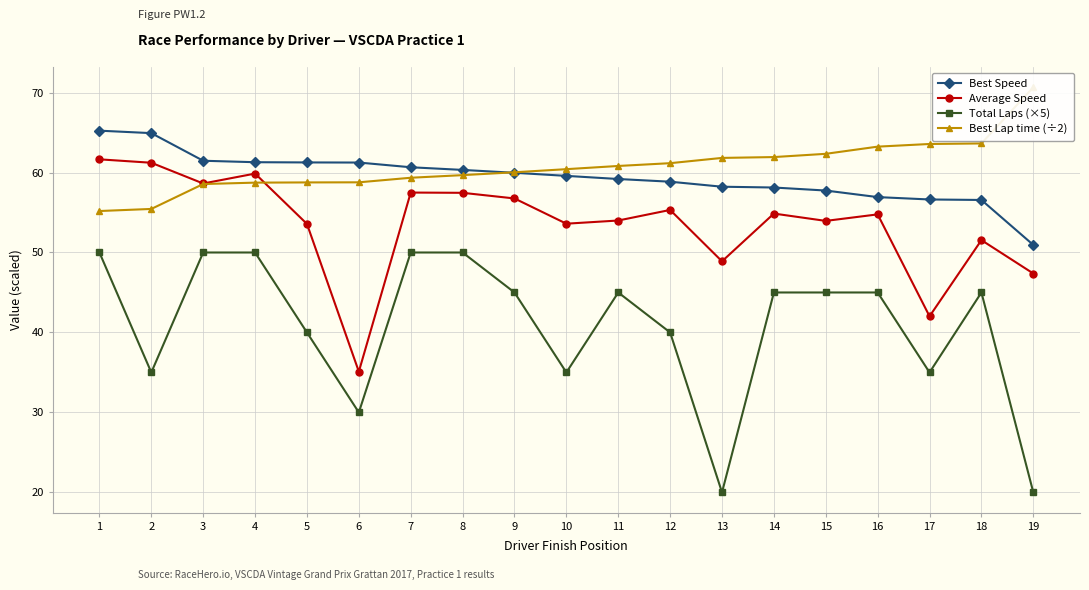

True or false: Best Speed has more than 1 points higher than both neighbors.

False